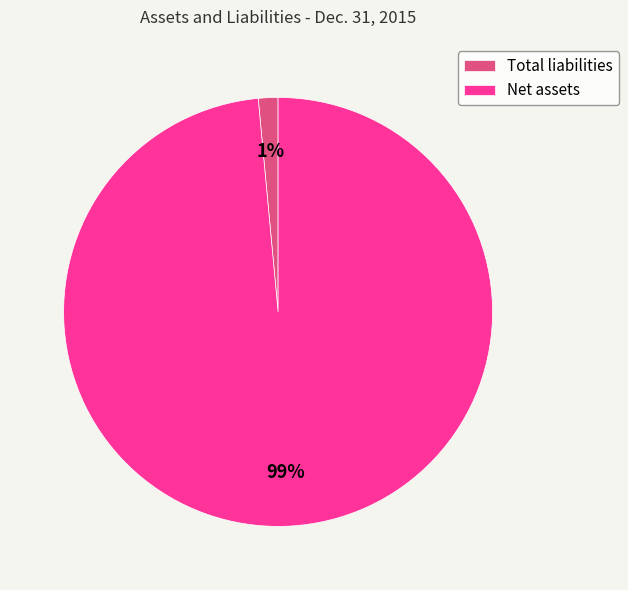

To the nearest percent, what percentage of the pie is Total liabilities?

1%